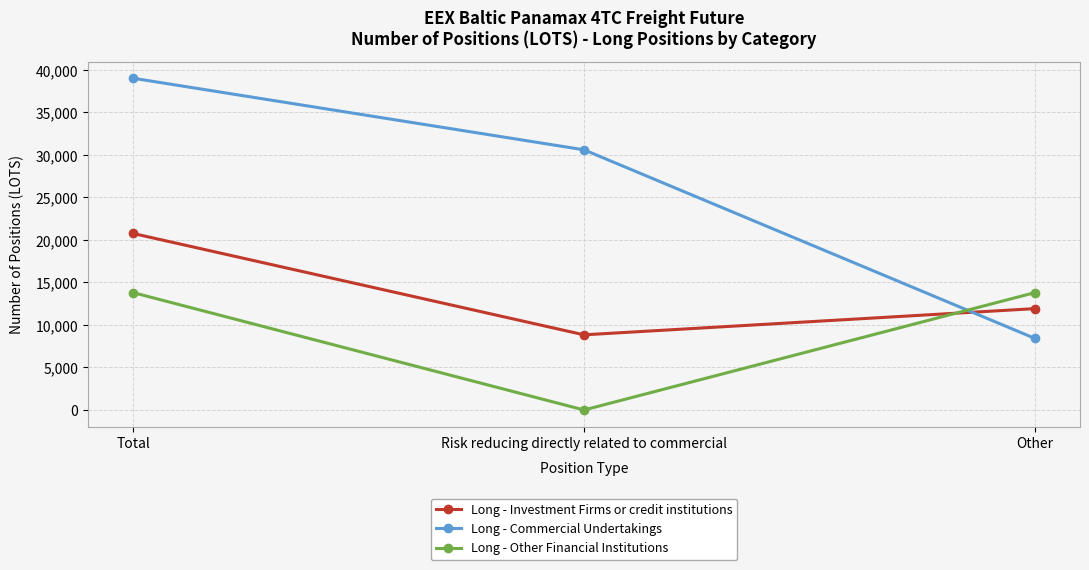

Reading left to right, transcribe all the data shown in this chart.

Long - Investment Firms or credit institutions: 20762.4	8839.5	11923.0
Long - Commercial Undertakings: 39021.7	30602.7	8419.0
Long - Other Financial Institutions: 13805.3	0.0	13805.3